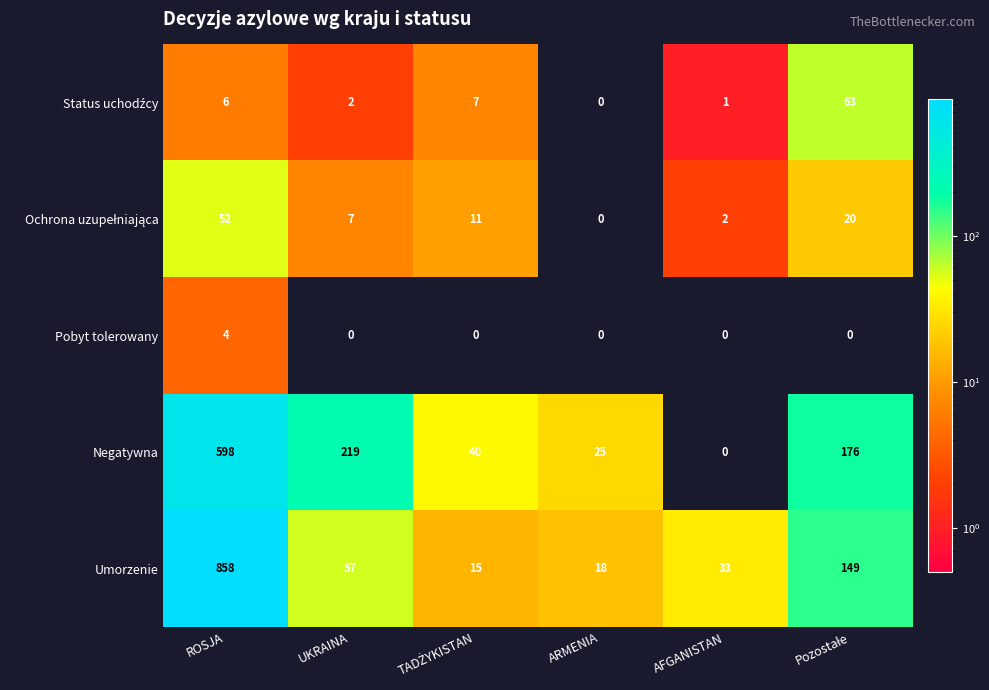

How many values in the Pobyt tolerowany series exceed 0?

1